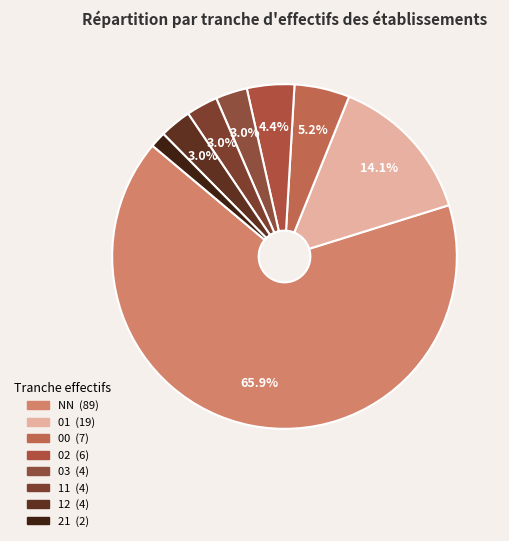

Which slice is the largest?

NN